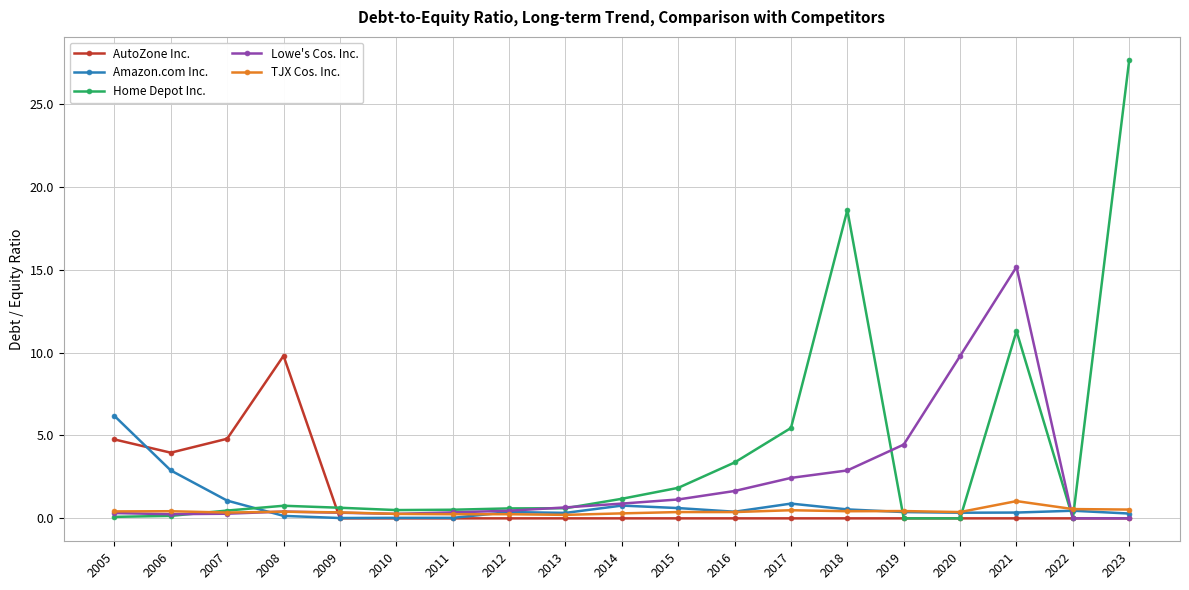

True or false: Home Depot Inc. has a value of 16.8 at 2023.

False